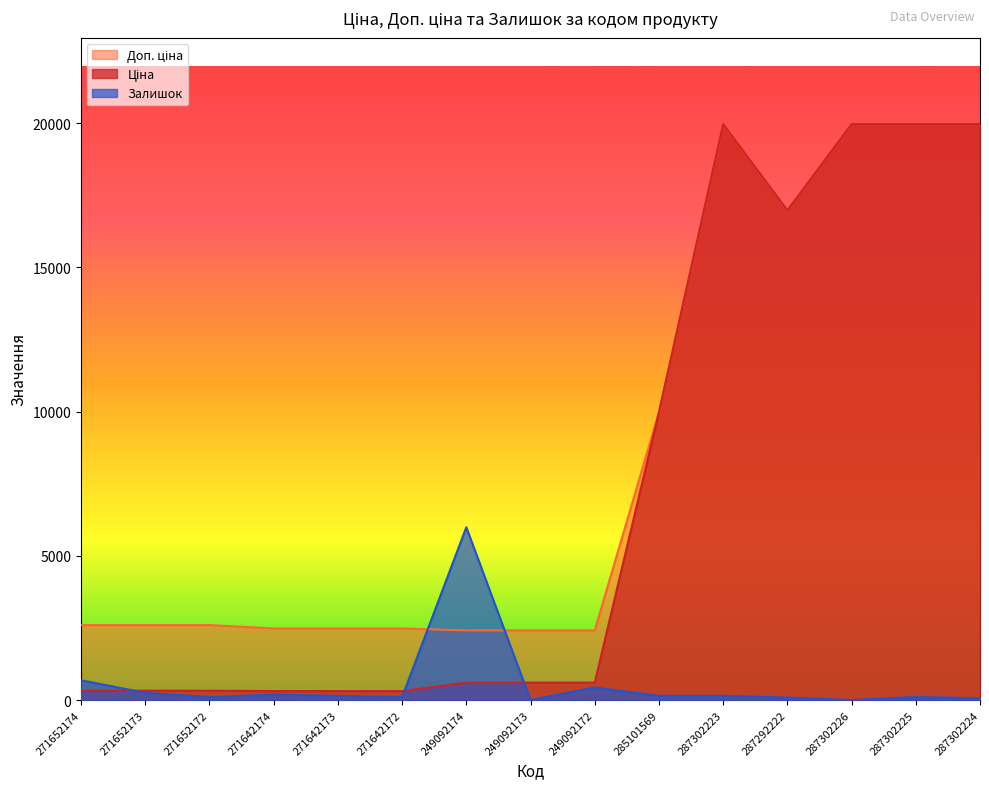

Which label corresponds to the largest value in the chart?

287302223